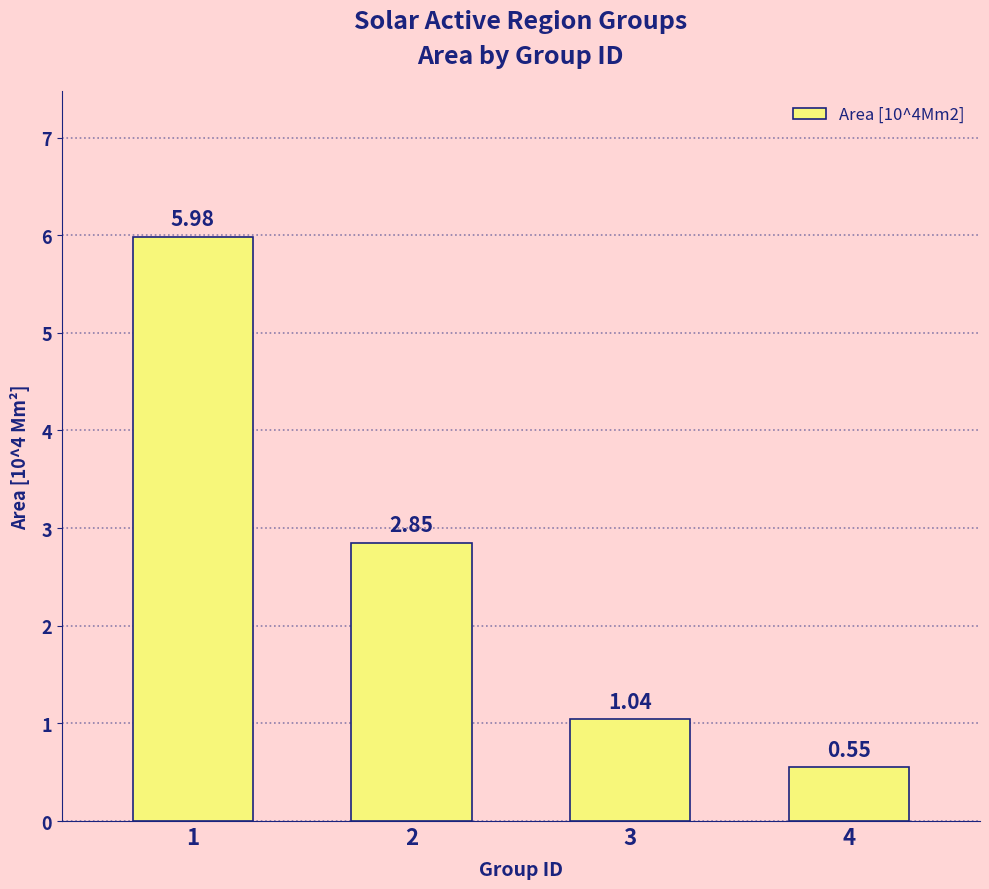

What is the change in value from 1 to 2?

-3.1